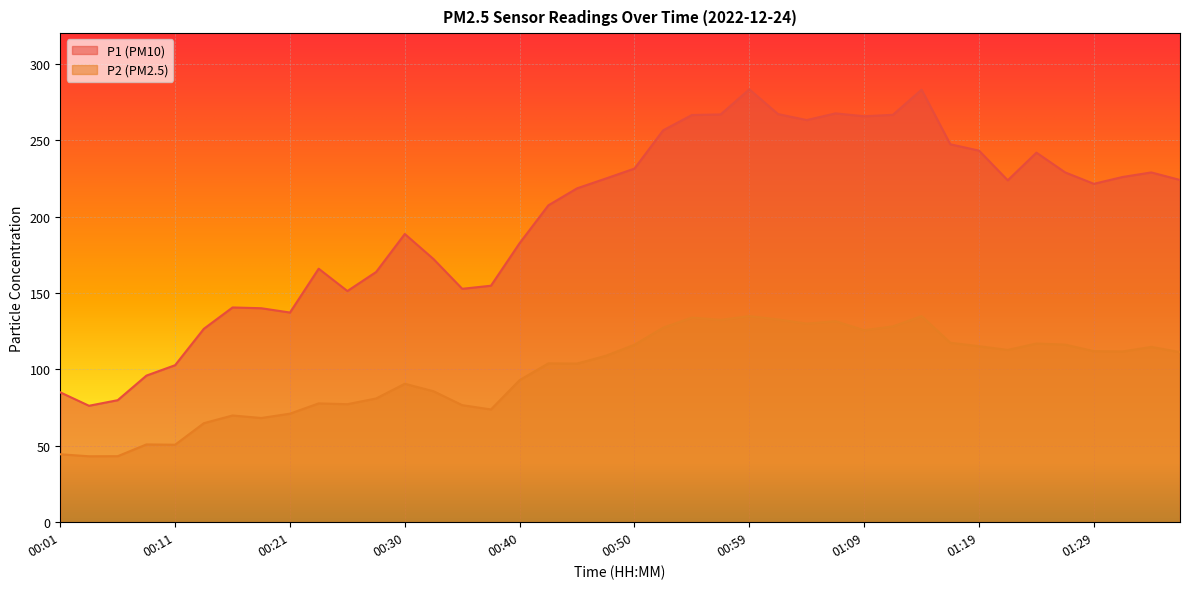

At which label does P2 first exceed 111?

00:50